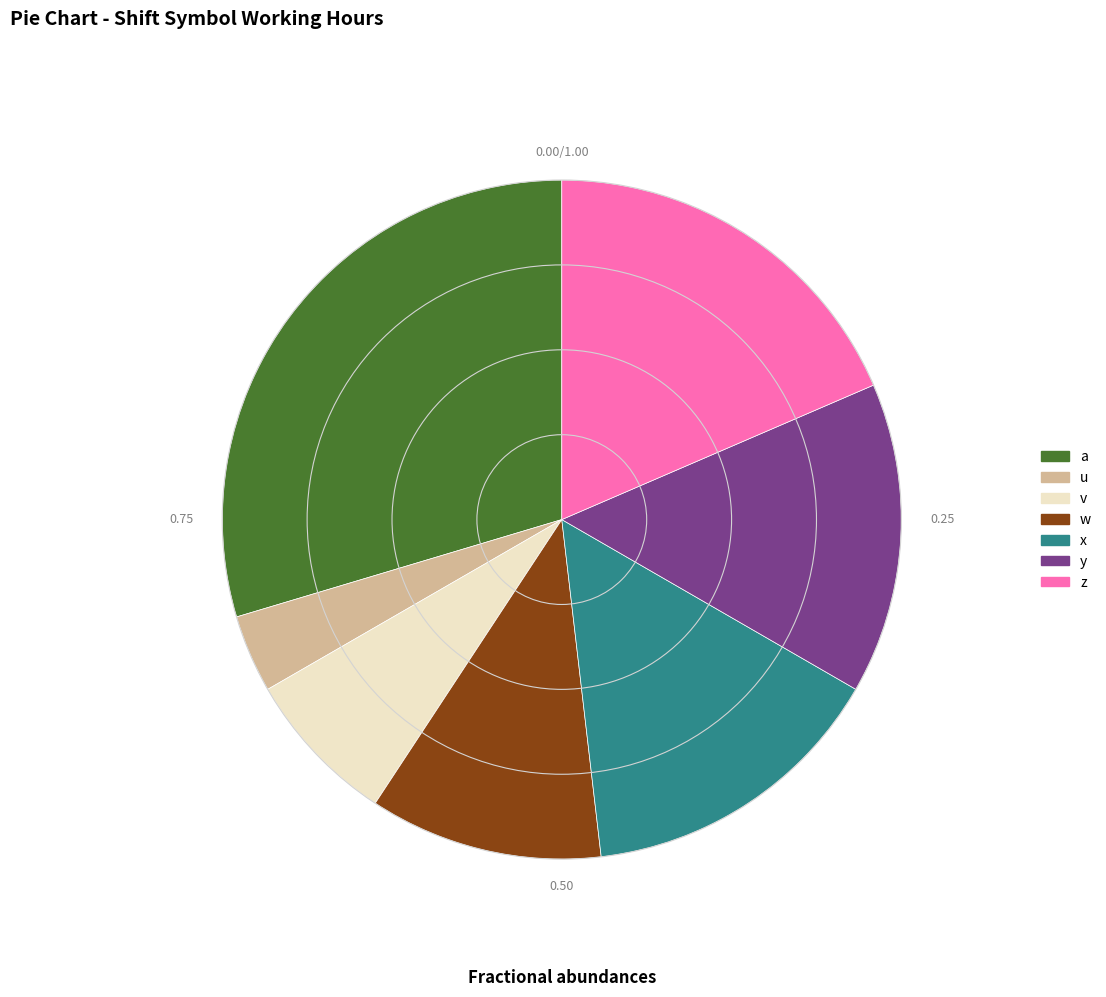

How many segments does this pie chart have?

7